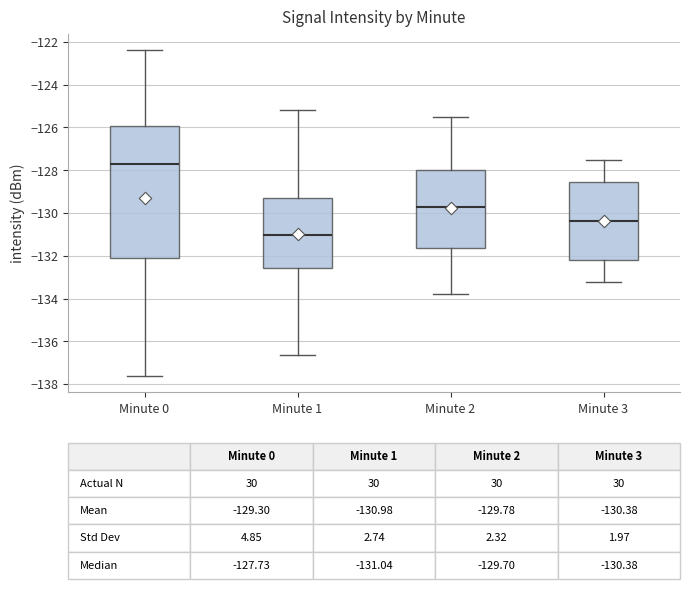

Which box has the lowest median line?

Minute 1